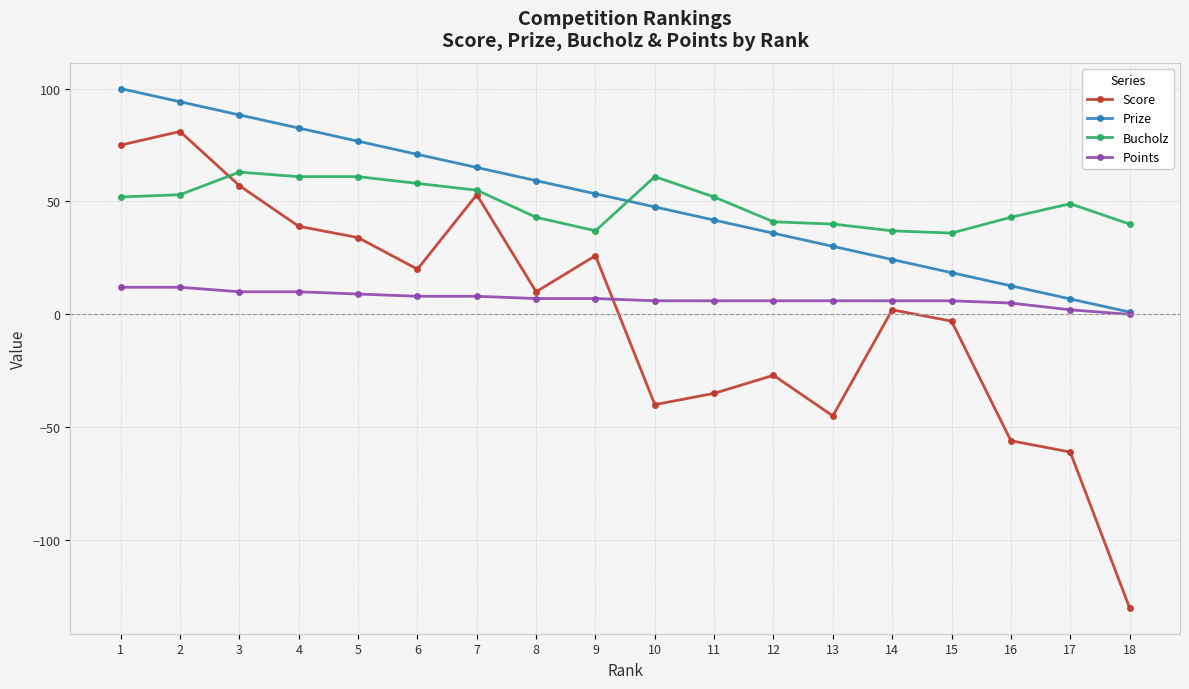

What value does the Prize series have at 11?

41.8